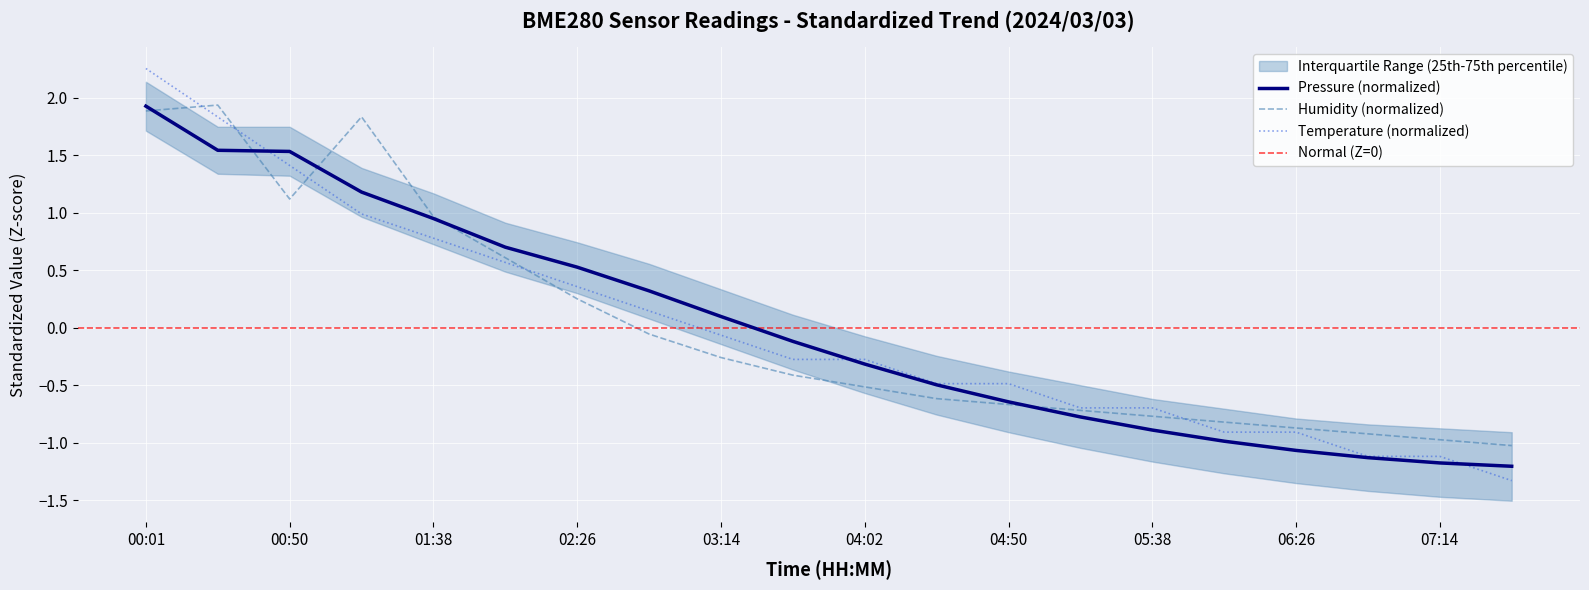

What is the total value across all series at 04:26?

-1.6